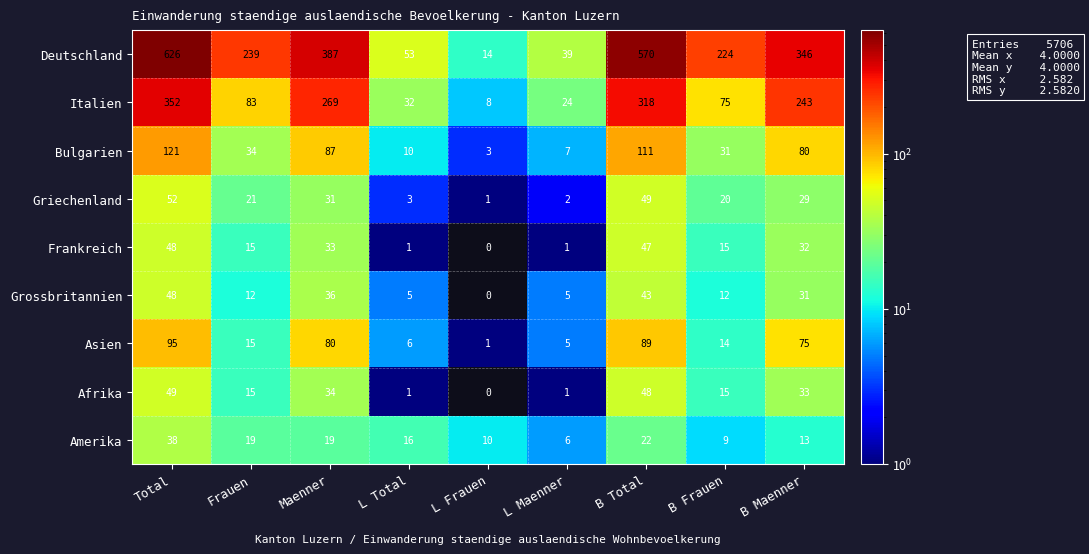

Which series has the largest total across all categories?

Deutschland